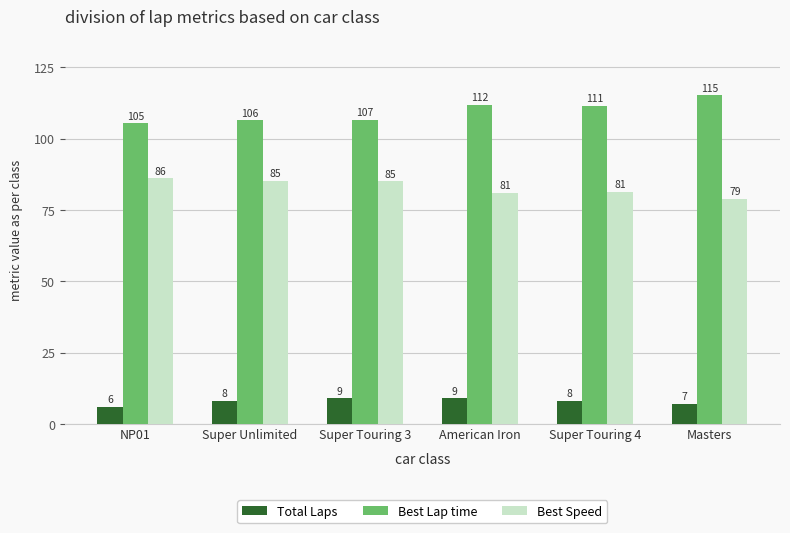

List the labels in order of Best Lap time value, smallest first.

NP01, Super Unlimited, Super Touring 3, Super Touring 4, American Iron, Masters